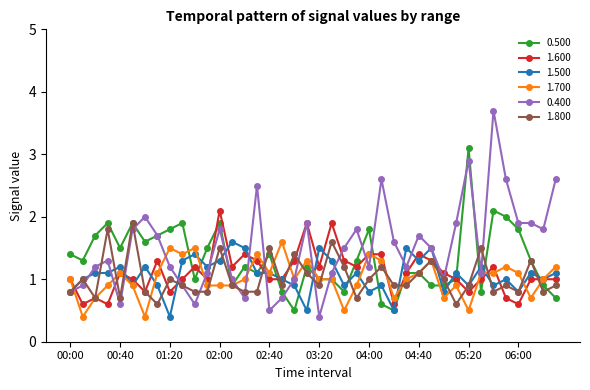

What is the minimum value shown in the chart?

0.4